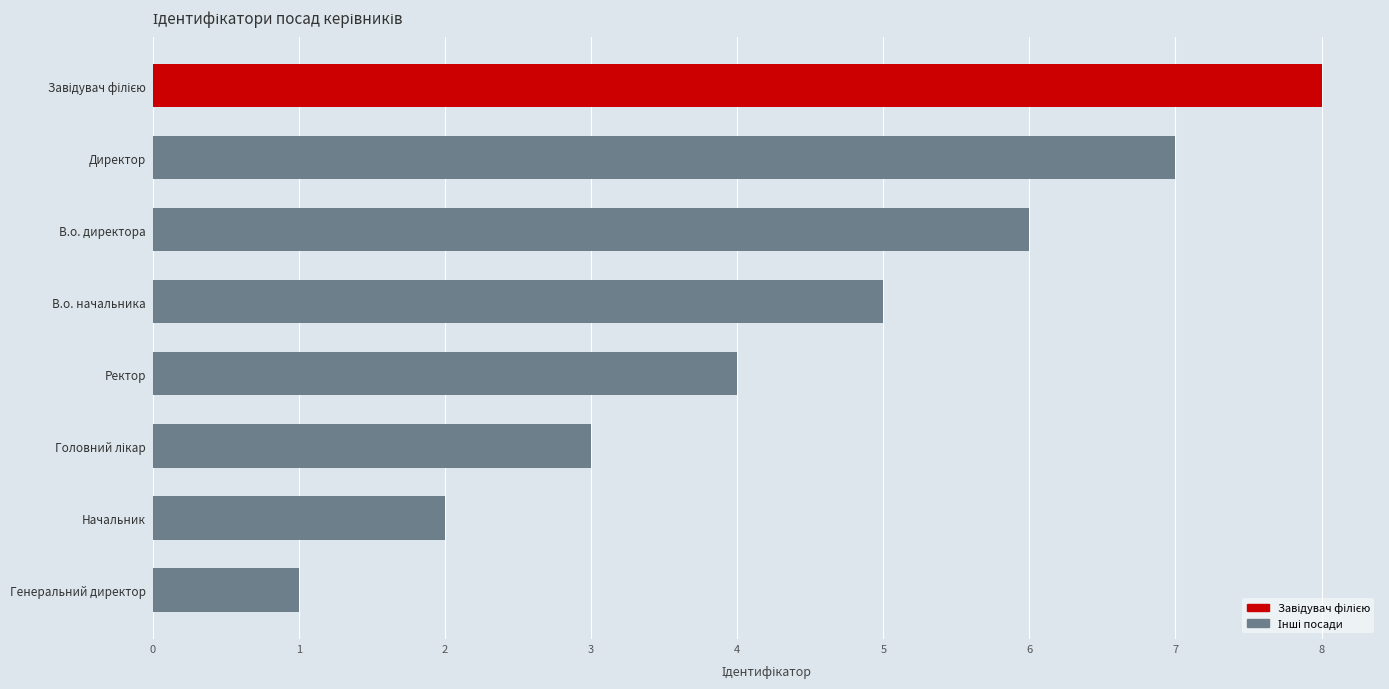

Which category has the lowest value across all series?

Генеральний директор